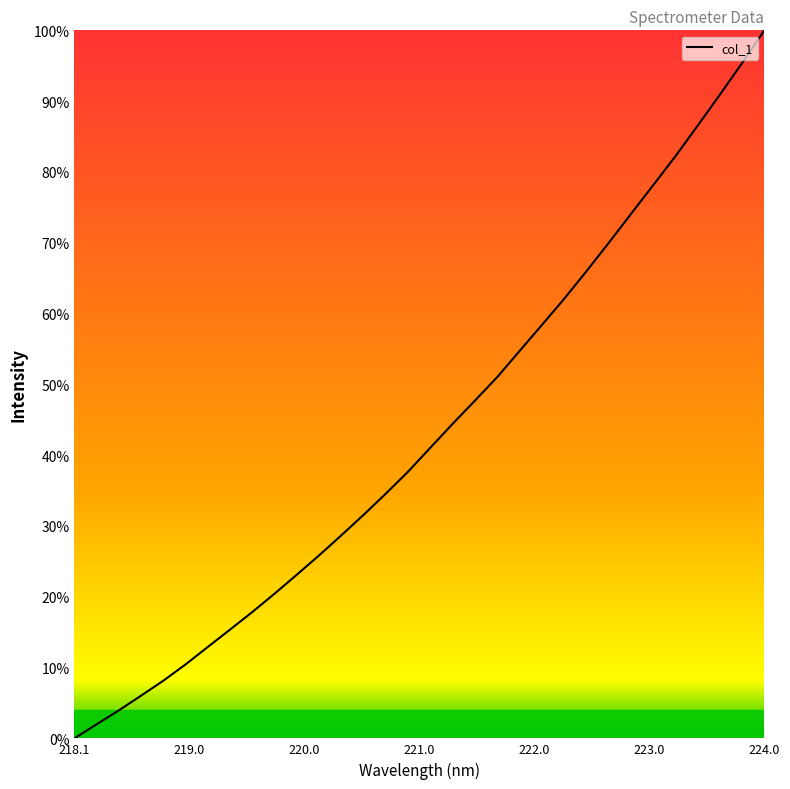

What is the maximum value shown in the chart?

100.0